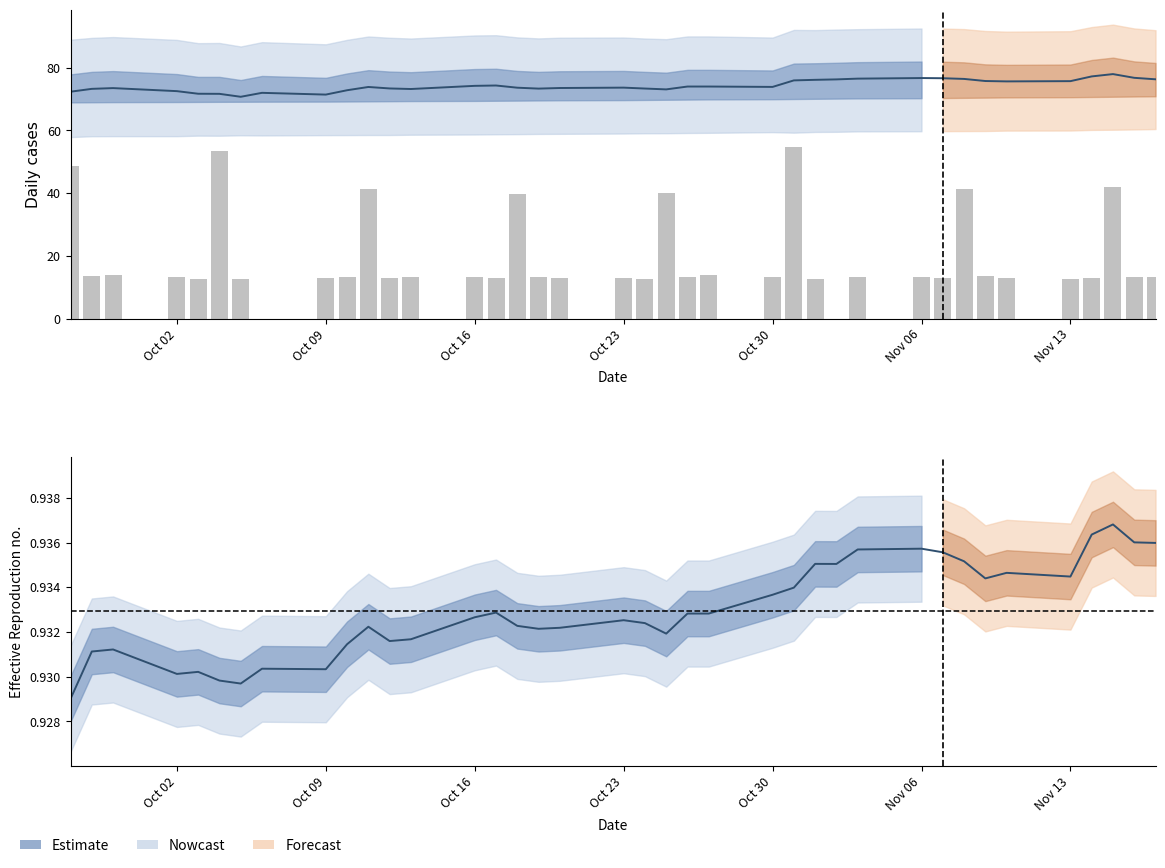

Reading left to right, extract all data points from this chart.

Estimate (col_3): 72.4	73.3	73.5	72.5	71.7	71.7	70.8	72.0	71.5	72.8	73.9	73.4	73.2	74.2	74.3	73.7	73.4	73.5	73.7	73.4	73.1	74.0	74.0	73.9	76.0	76.2	76.3	76.5	76.7	76.7	76.5	75.8	75.7	75.7	77.2	78.0	76.8	76.3
col_10 (scaled): 48.5	13.6	13.8	13.3	12.7	53.6	12.7	0.0	12.9	13.3	41.5	13.0	13.3	13.3	13.0	39.9	13.3	12.8	12.8	12.5	40.0	13.2	13.9	13.2	54.6	12.6	0.0	13.3	13.3	13.0	41.5	13.4	13.0	12.6	12.9	41.9	13.3	13.2
Estimate (col_3/col_1): 0.9	0.9	0.9	0.9	0.9	0.9	0.9	0.9	0.9	0.9	0.9	0.9	0.9	0.9	0.9	0.9	0.9	0.9	0.9	0.9	0.9	0.9	0.9	0.9	0.9	0.9	0.9	0.9	0.9	0.9	0.9	0.9	0.9	0.9	0.9	0.9	0.9	0.9